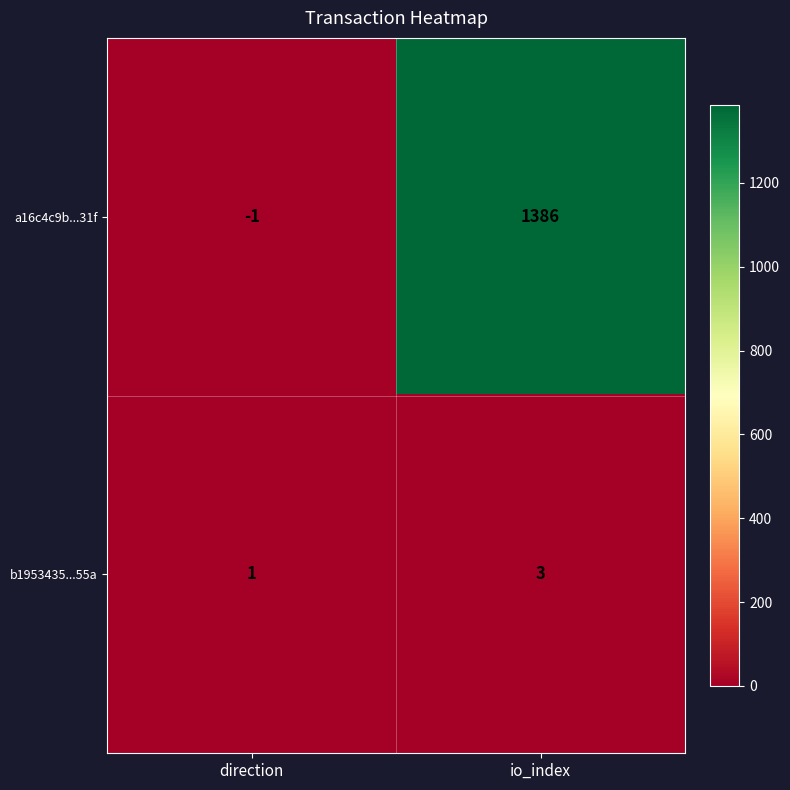

At how many categories does at least one series exceed 868?

1